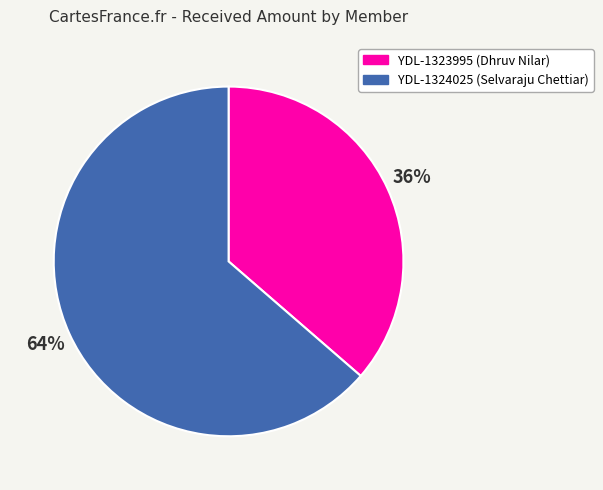

Which slice is the smallest?

YDL-1323995 (Dhruv Nilar)